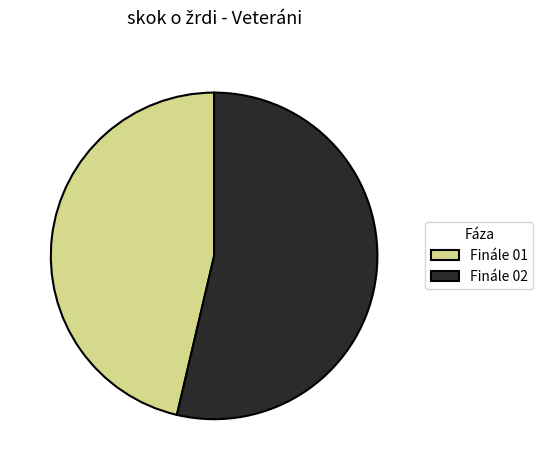

Do Finále 01 and Finále 02 together represent more than half of the pie?

Yes